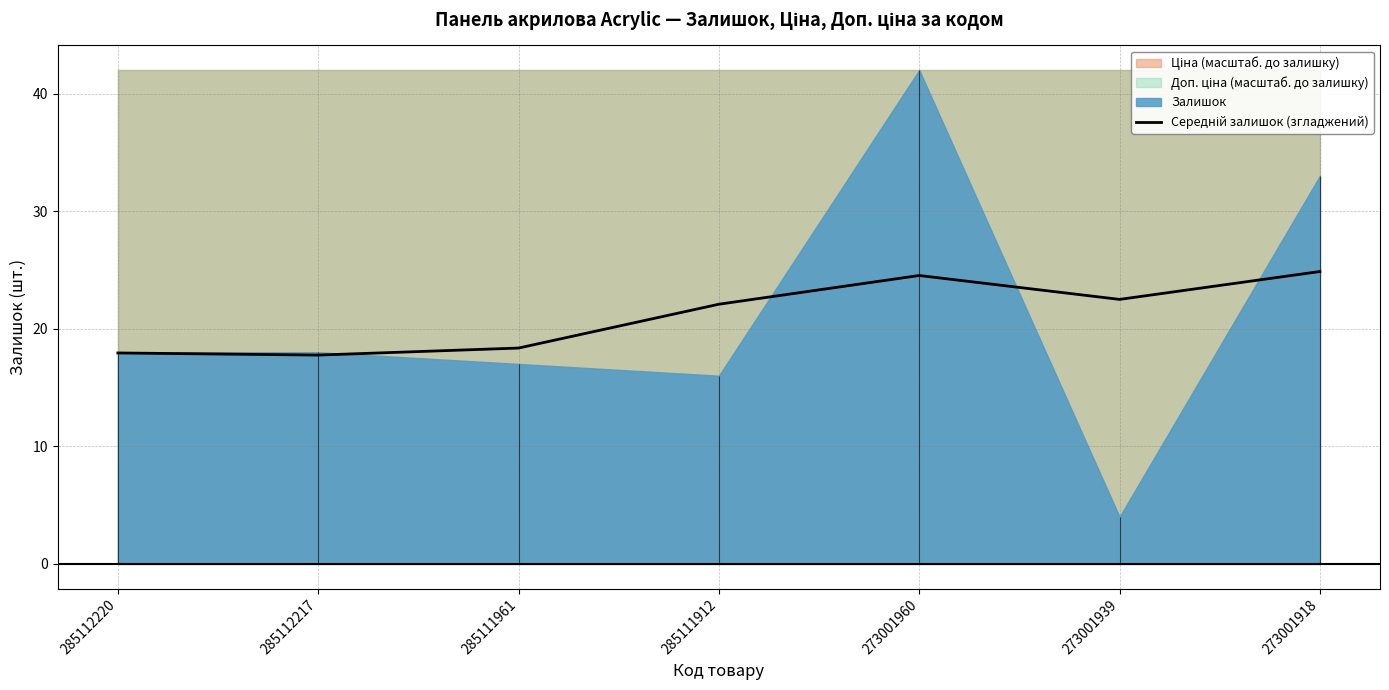

Which label corresponds to the largest value in the chart?

273001918